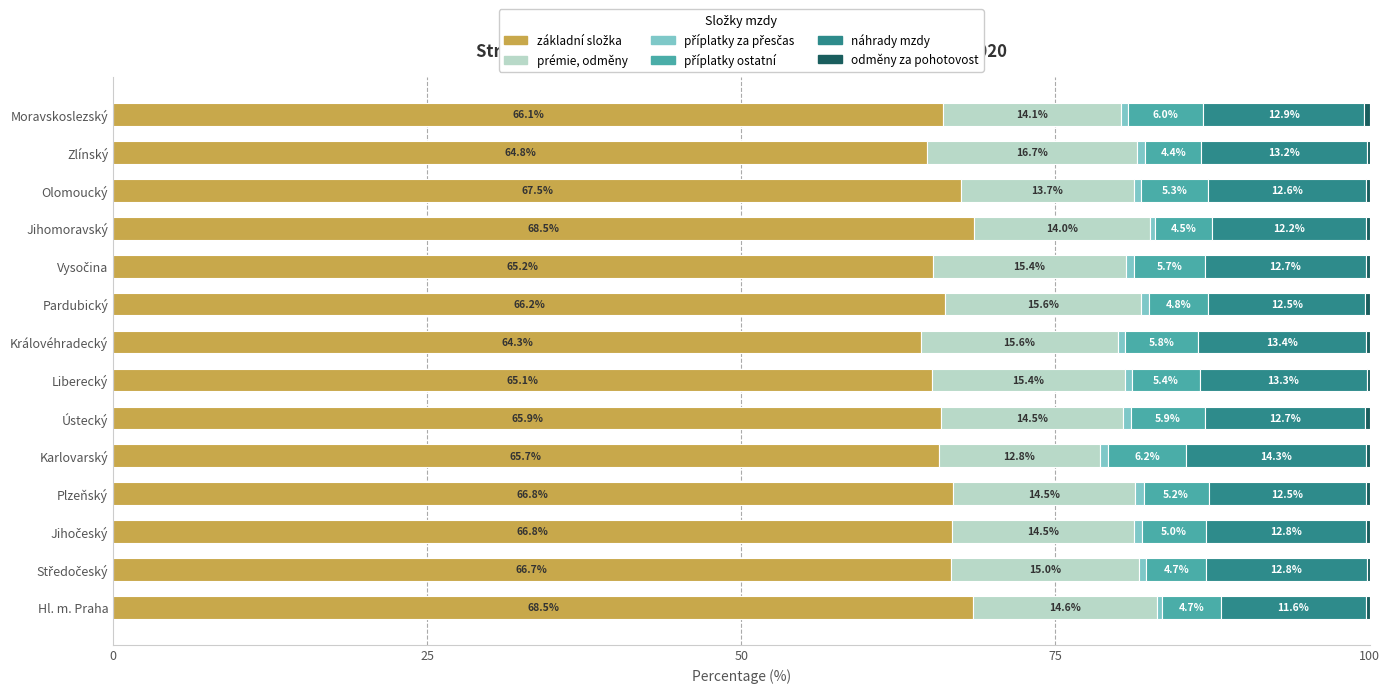

Count the number of categories in the chart.

14